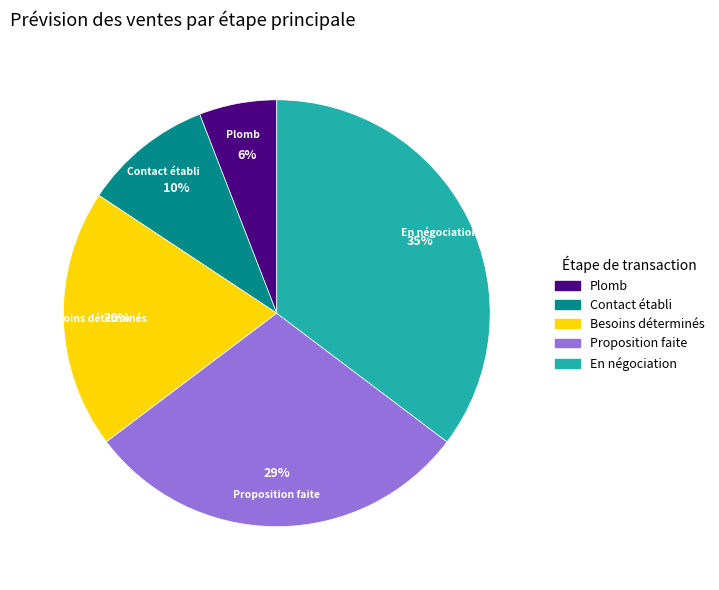

True or false: En négociation accounts for 30% of the total.

False